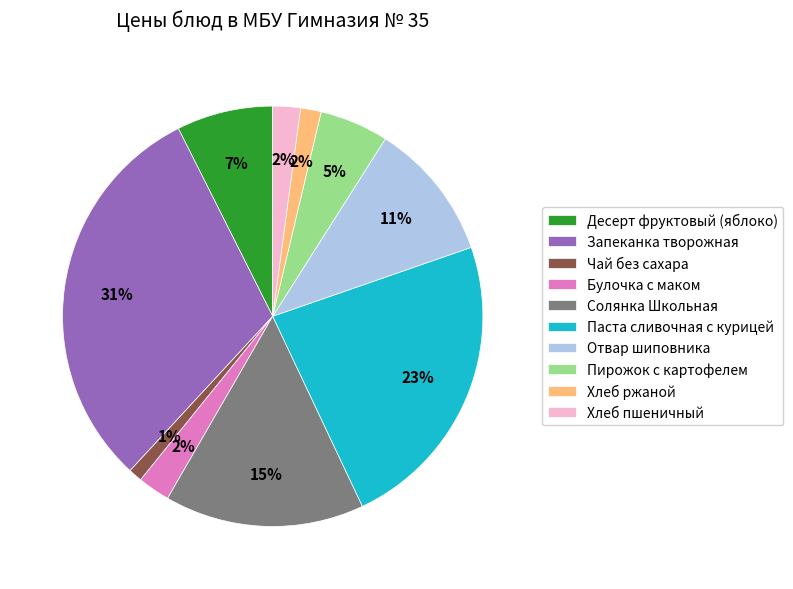

Count the number of slices in the pie.

10